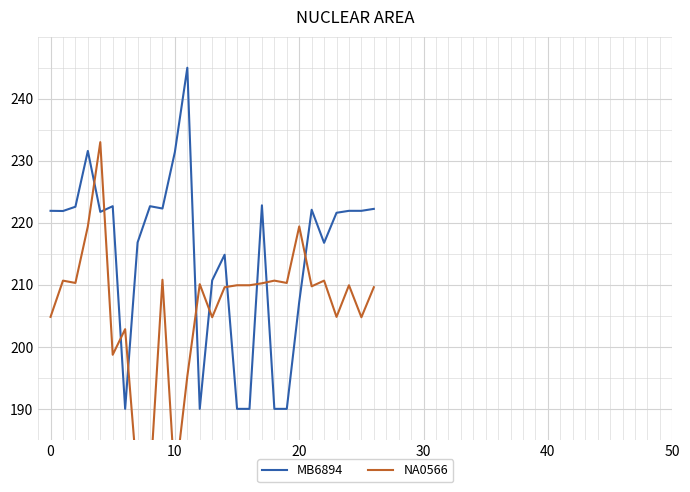

In NA0566, how many points are higher than both neighbors (excluding endpoints)?

9